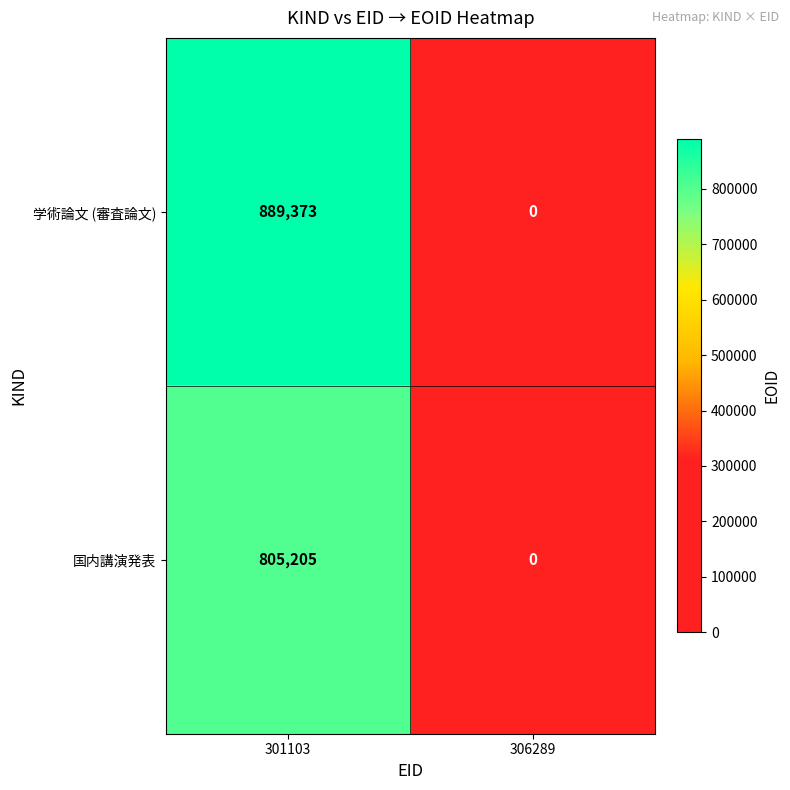

Is it true that 国内講演発表 equals 0 at 306289?

True